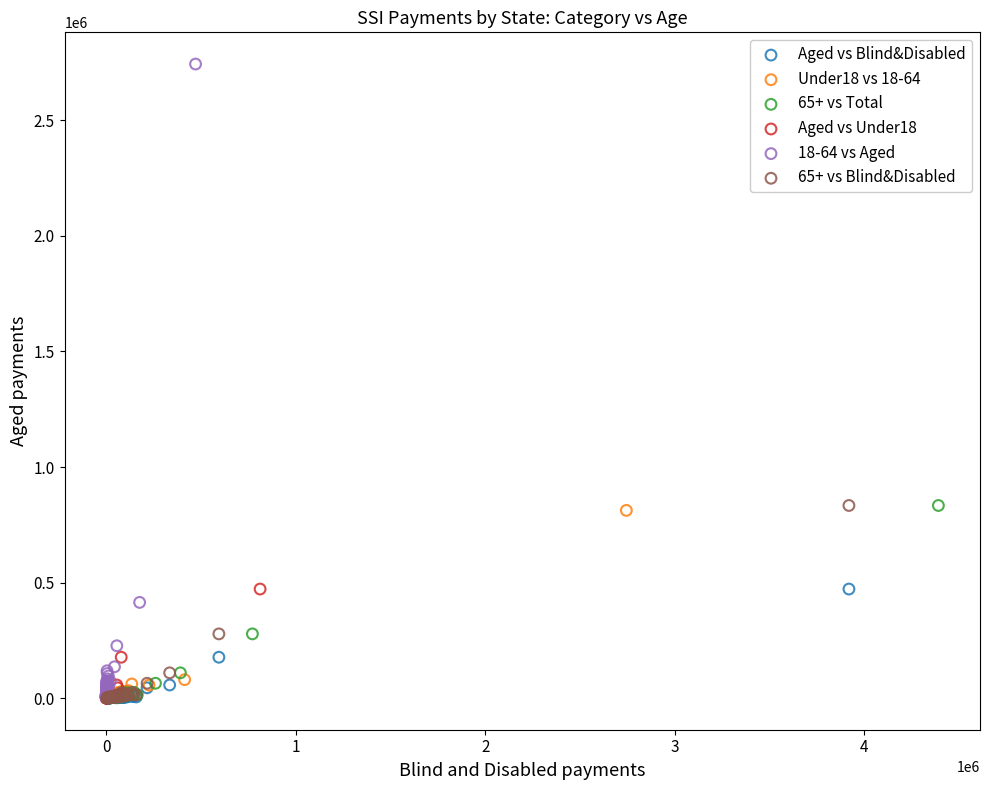

Which series has the largest Y range (max minus min)?

18-64 vs Aged